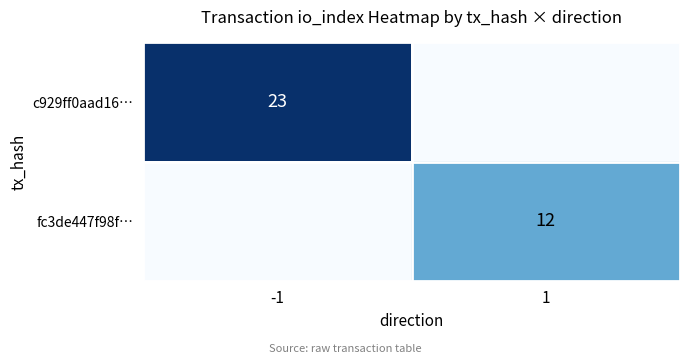

True or false: c929ff0aad16… has a value of 23 at -1.

True